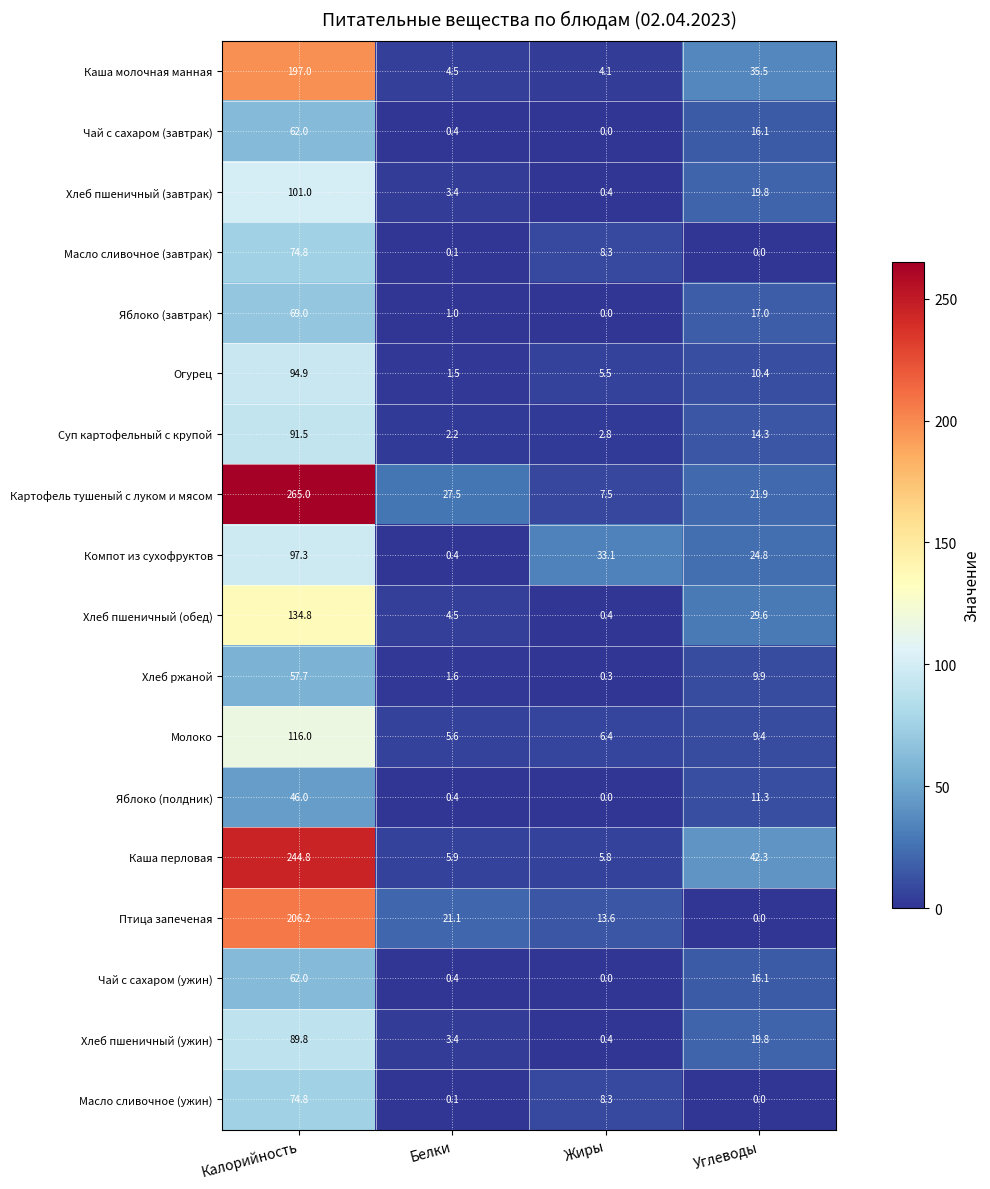

At which label does Чай с сахаром (ужин) reach its peak?

Калорийность